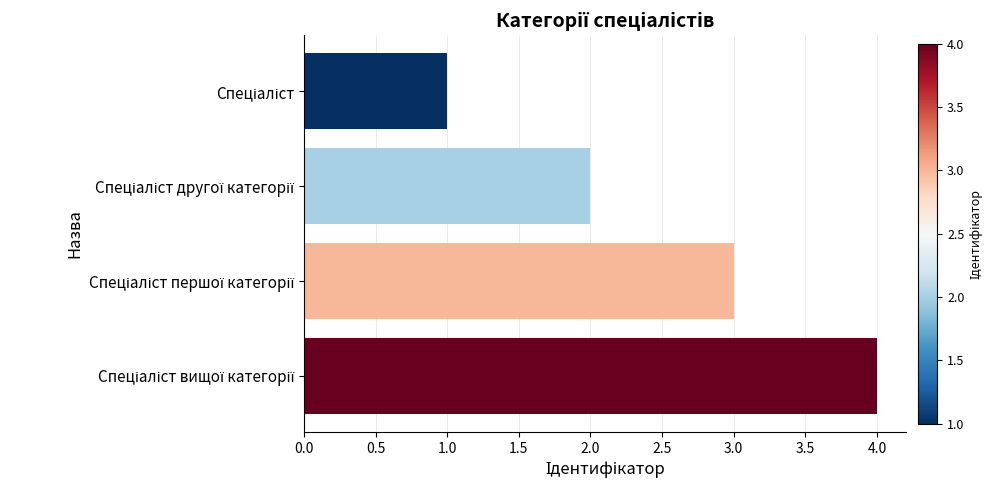

What is the maximum value shown in the chart?

4